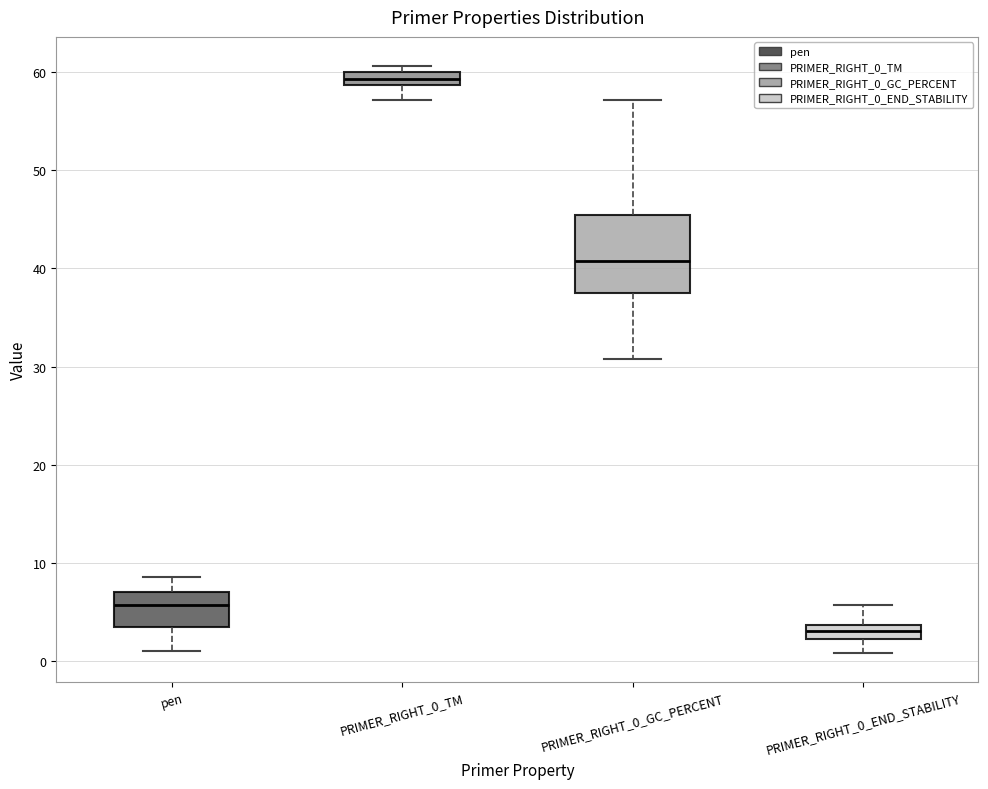

Where is the lower edge of the box for PRIMER_RIGHT_0_TM on the y-axis? The values are not printed on the chart, so give them approximately, as read against the axis.

59